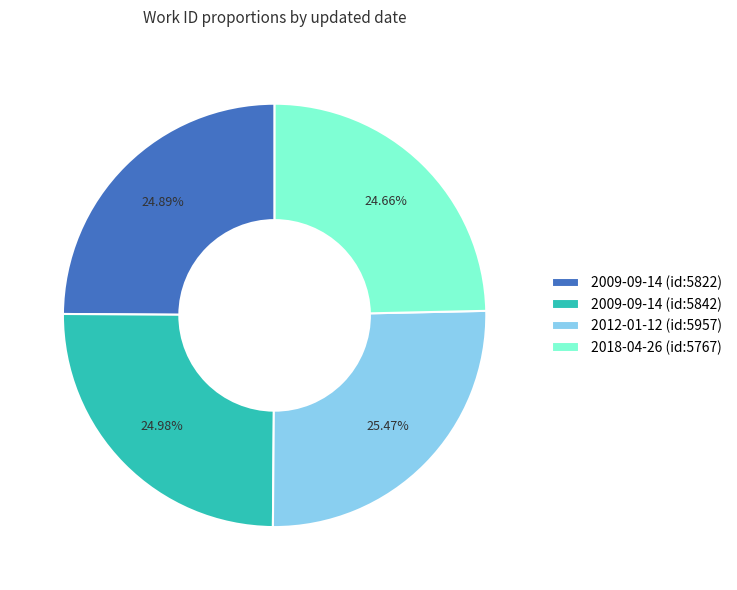

Between 2018-04-26 (id:5767) and 2012-01-12 (id:5957), which is larger?

2012-01-12 (id:5957)